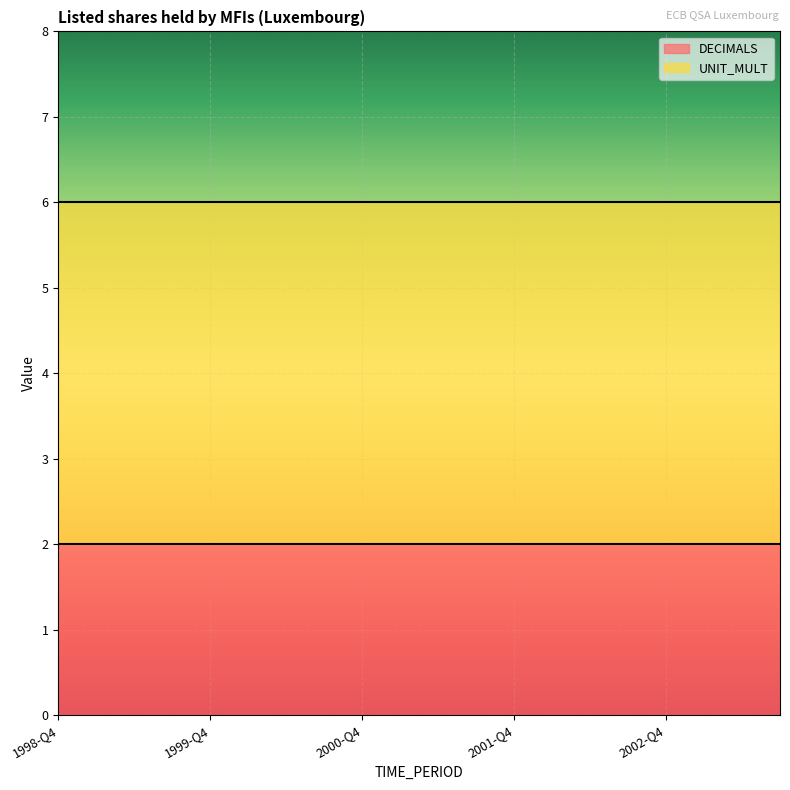

Reading left to right, extract all data points from this chart.

DECIMALS: 1998-Q4=2	1999-Q1=2	1999-Q2=2	1999-Q3=2	1999-Q4=2	2000-Q1=2	2000-Q2=2	2000-Q3=2	2000-Q4=2	2001-Q1=2	2001-Q2=2	2001-Q3=2	2001-Q4=2	2002-Q1=2	2002-Q2=2	2002-Q3=2	2002-Q4=2	2003-Q1=2	2003-Q2=2	2003-Q3=2
UNIT_MULT: 1998-Q4=6	1999-Q1=6	1999-Q2=6	1999-Q3=6	1999-Q4=6	2000-Q1=6	2000-Q2=6	2000-Q3=6	2000-Q4=6	2001-Q1=6	2001-Q2=6	2001-Q3=6	2001-Q4=6	2002-Q1=6	2002-Q2=6	2002-Q3=6	2002-Q4=6	2003-Q1=6	2003-Q2=6	2003-Q3=6